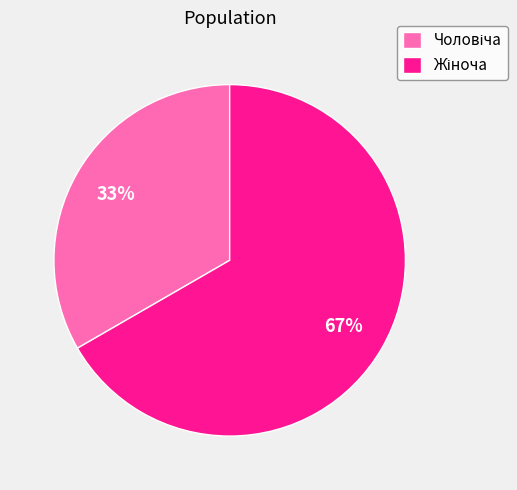

To the nearest percent, what is the average slice percentage?

50%